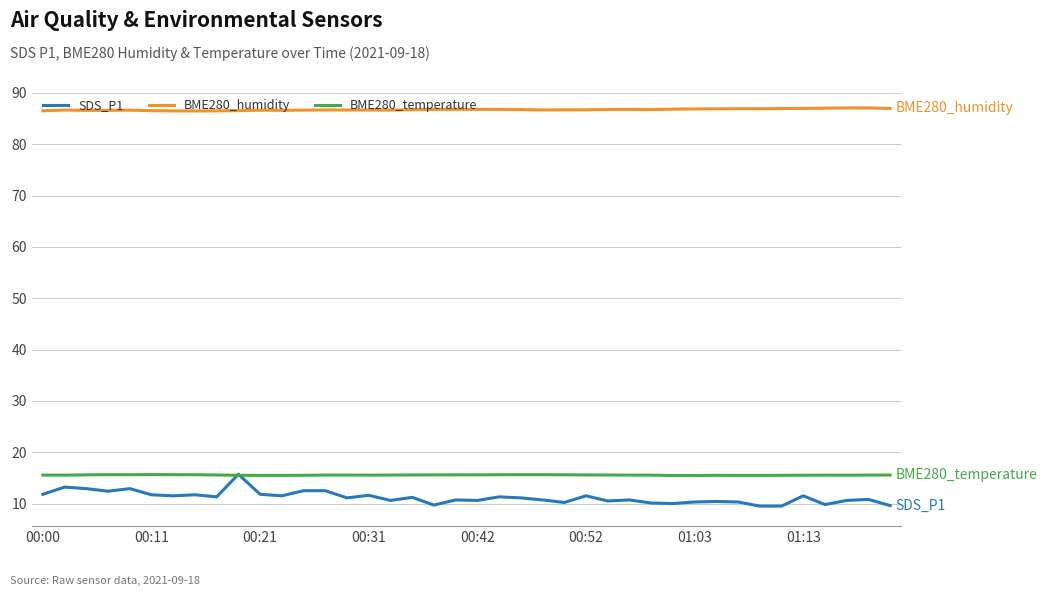

Which series has the largest range (max minus min)?

SDS_P1